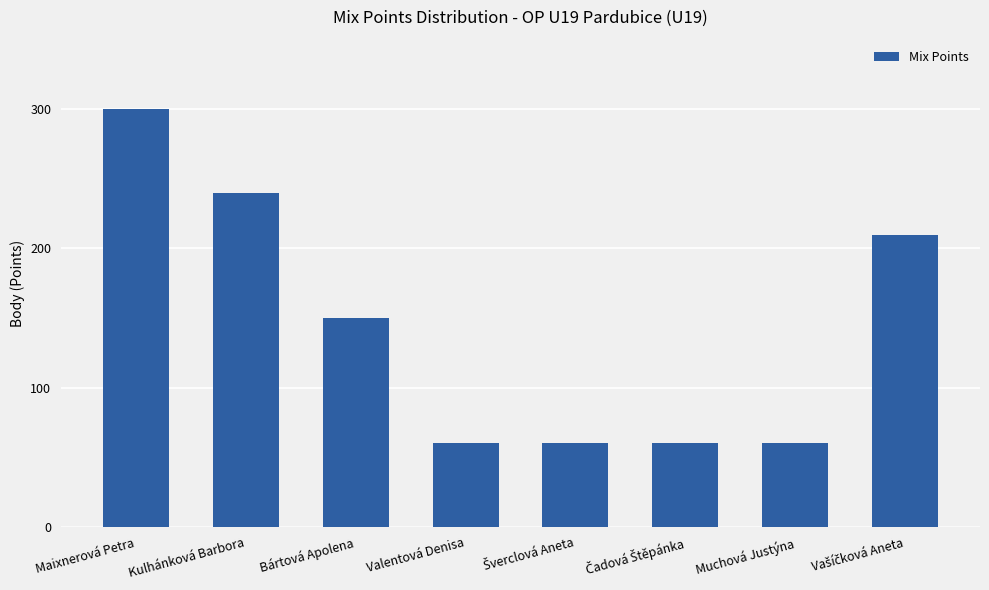

What is the maximum value shown in the chart?

300